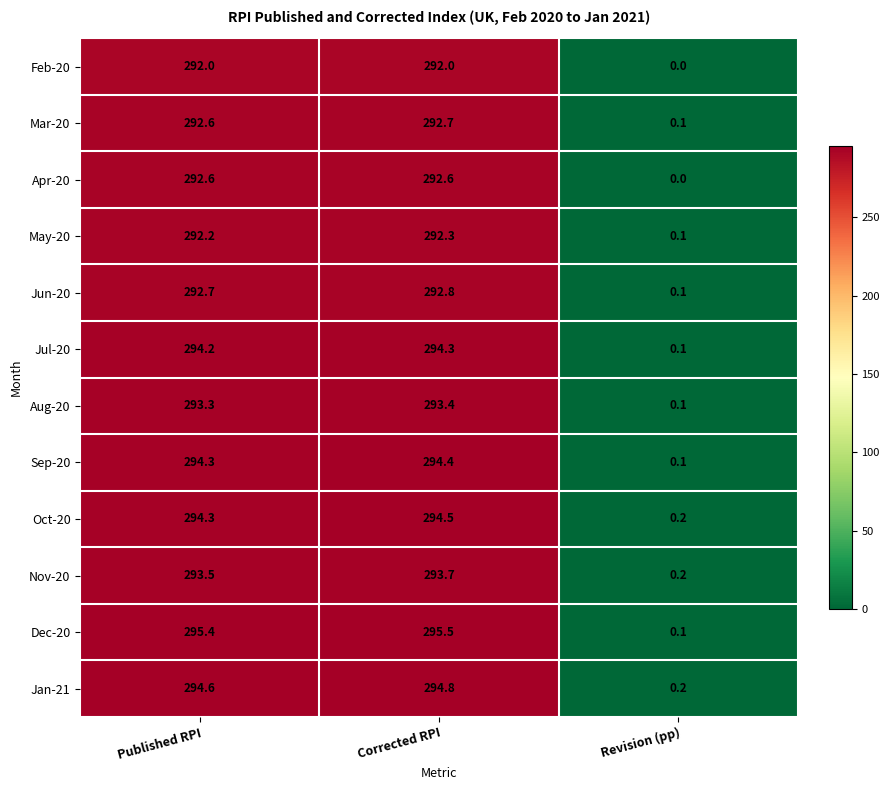

The value of Jan-21 at Revision (pp) is 0.2. True or false?

True